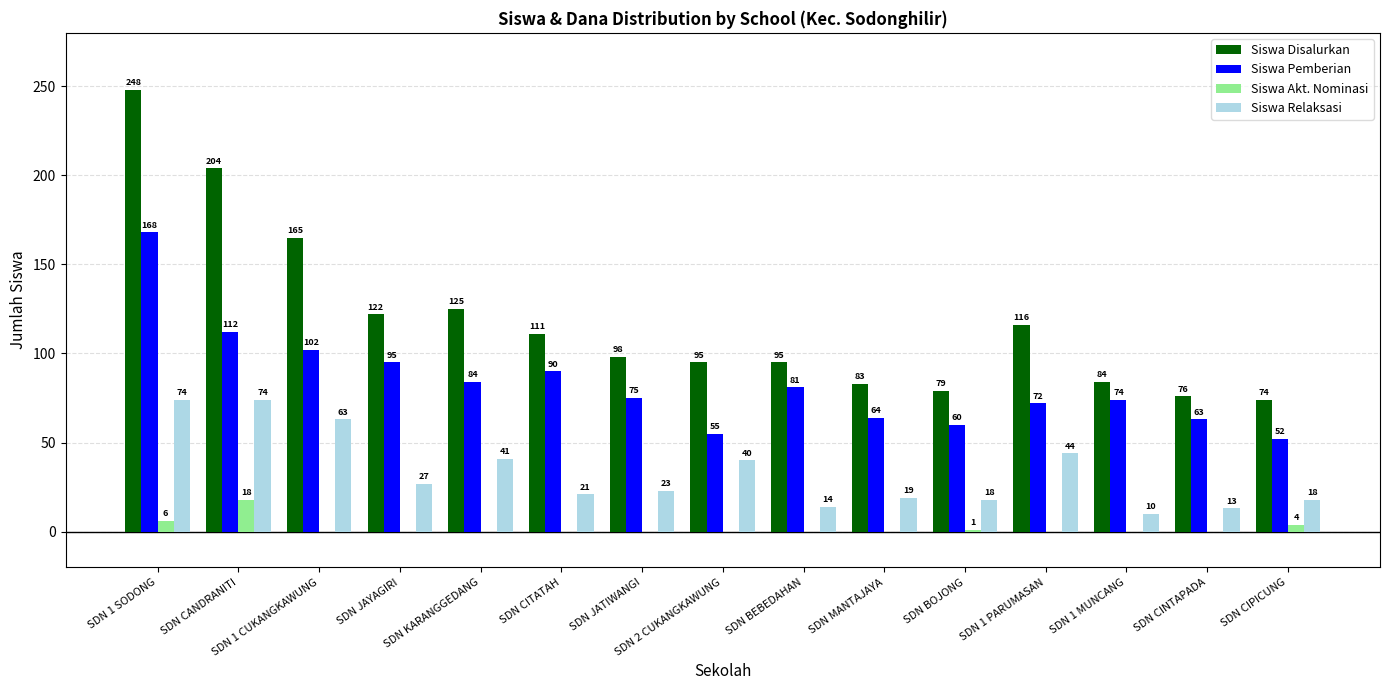

How many series are shown in this chart?

4